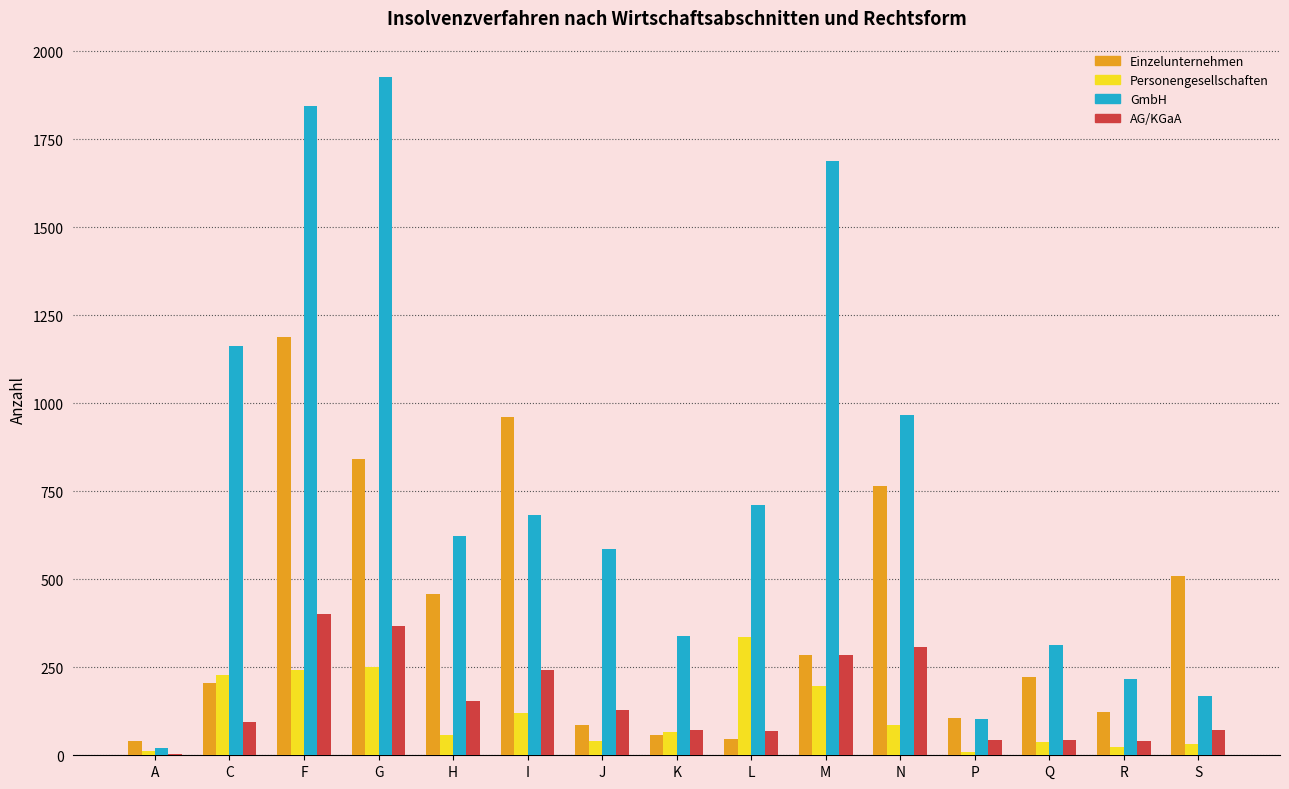

How many groups of bars are there?

15